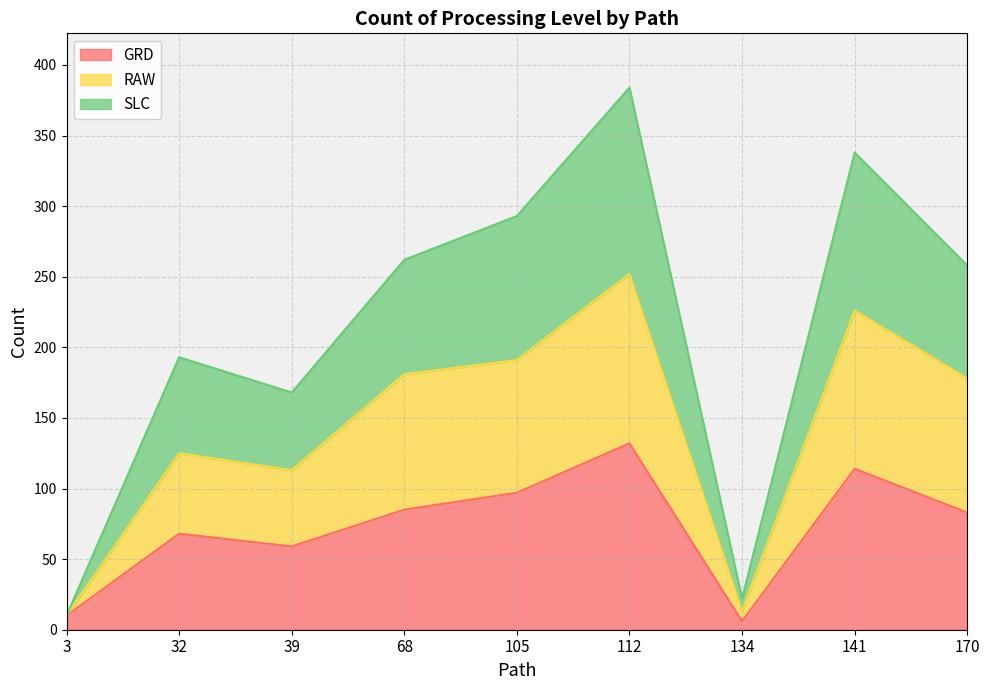

Is it true that RAW equals 385 at 112?

False